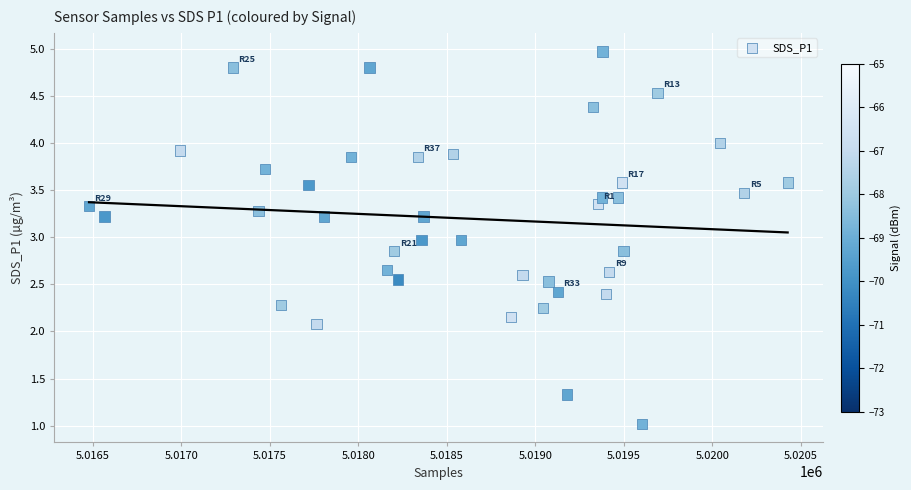

What is the range of X values (max minus min)?

3946.0